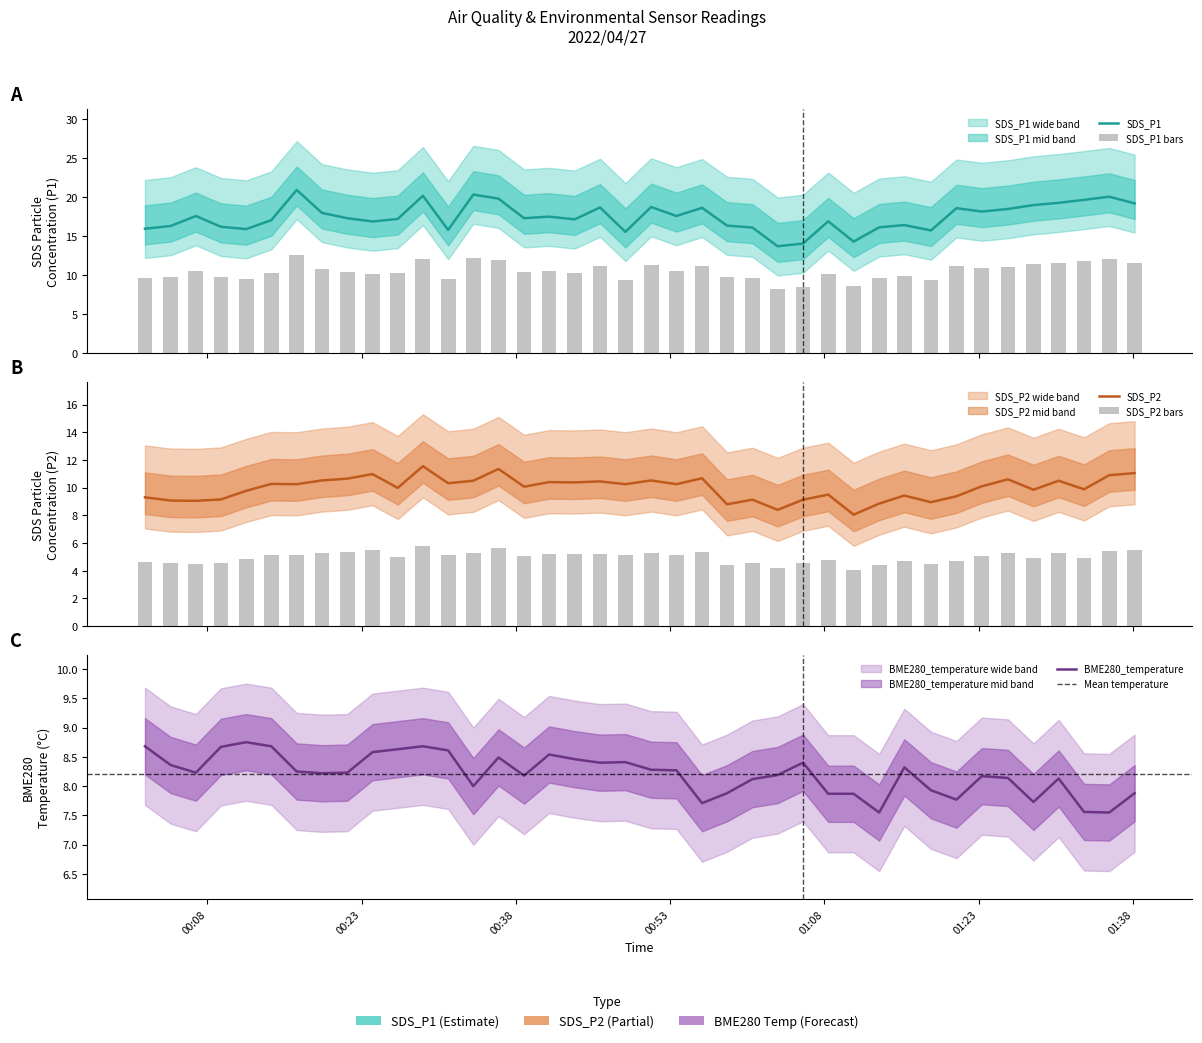

Which series has the largest total across all categories?

SDS_P1